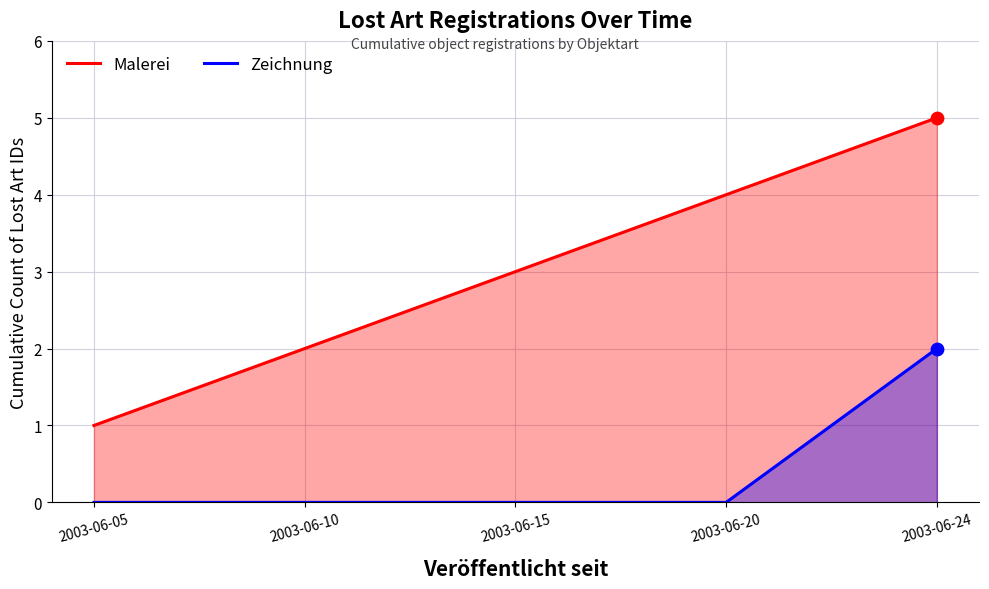

Which series has the largest total across all categories?

Malerei